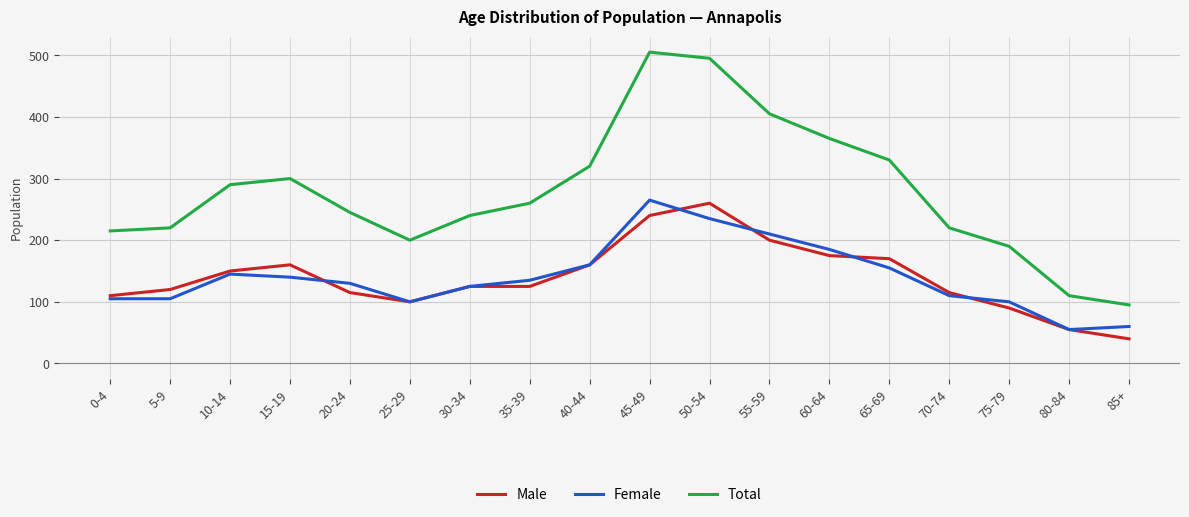

List the series in order of their peak value, highest first.

Total, Female, Male